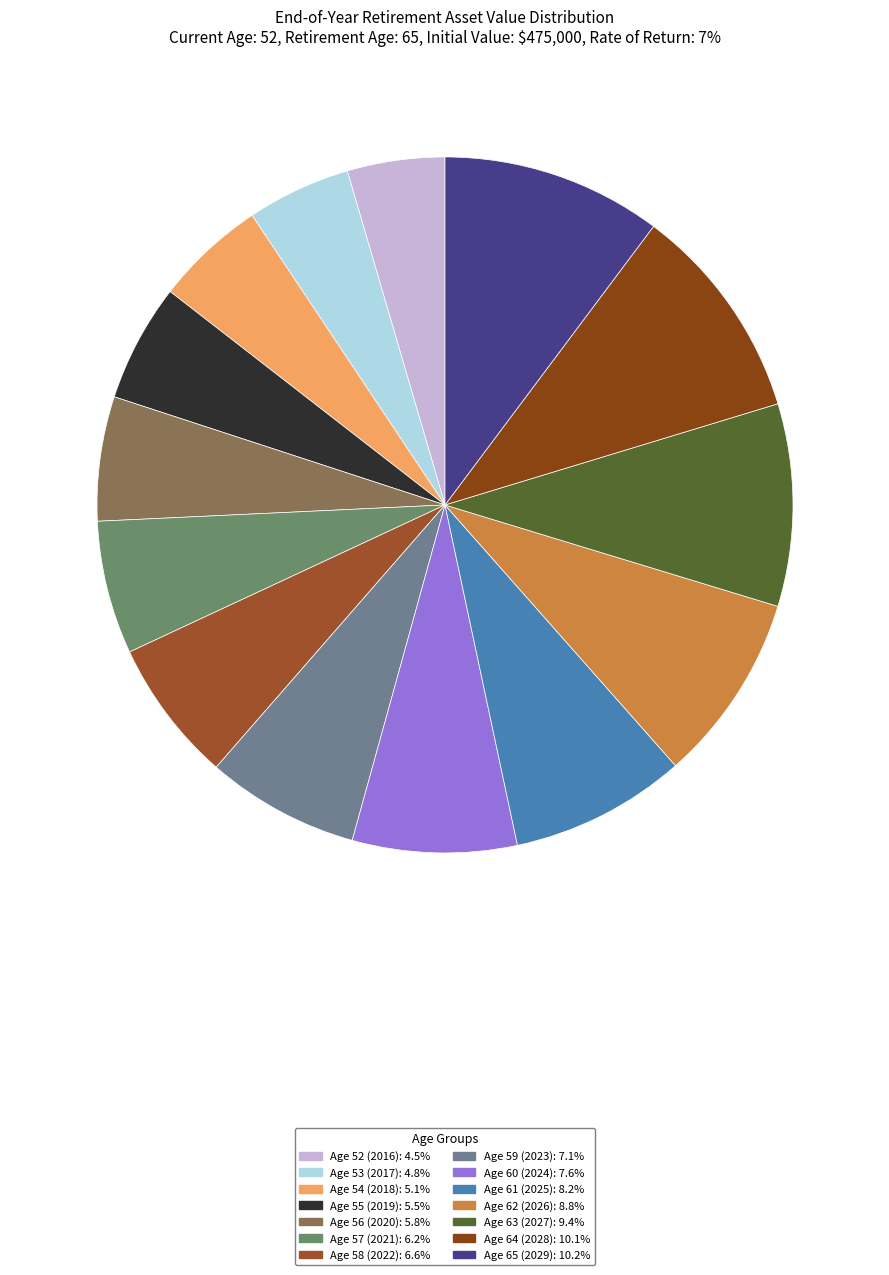

How many slices are in this pie chart?

14